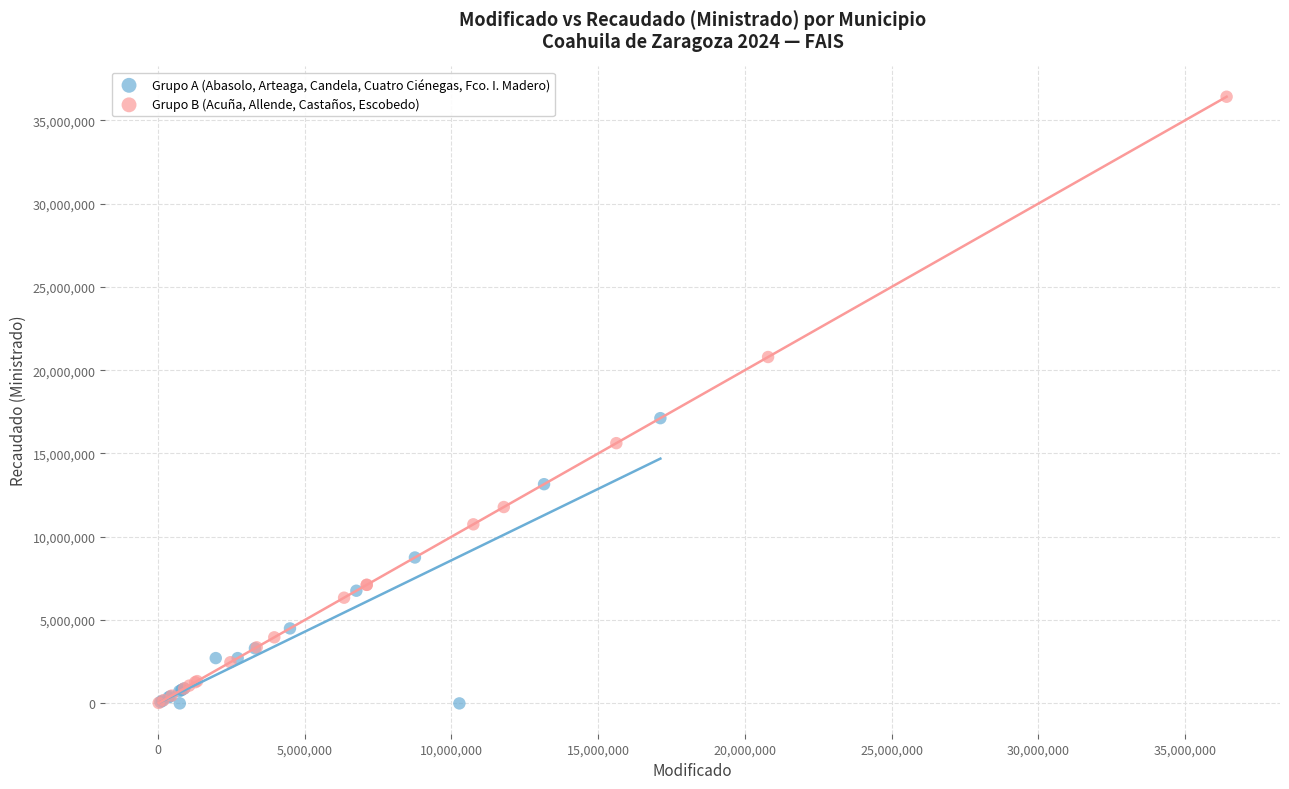

Which series reaches the maximum Y coordinate?

Grupo B (Acuña, Allende, Castaños, Escobedo)